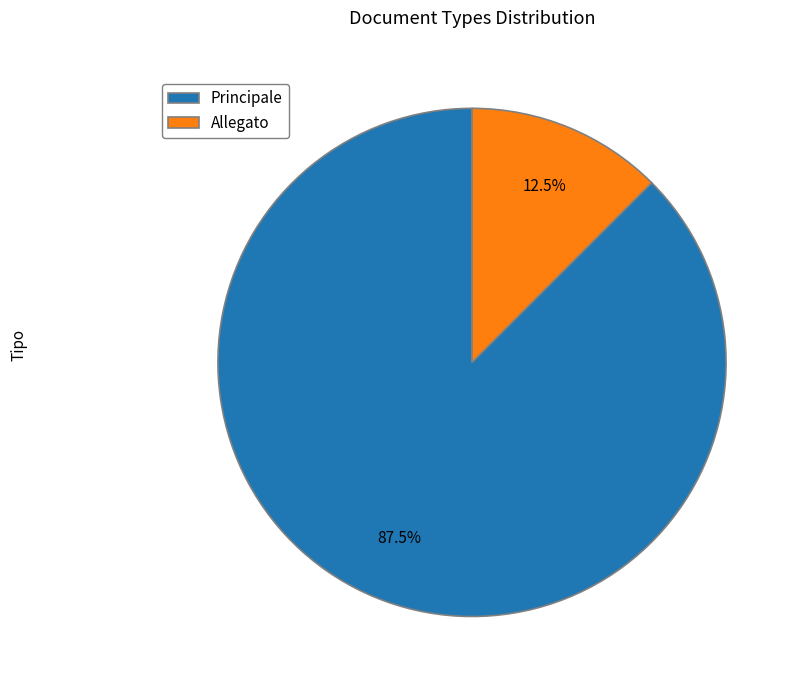

Which category has the smallest portion of the pie?

Allegato